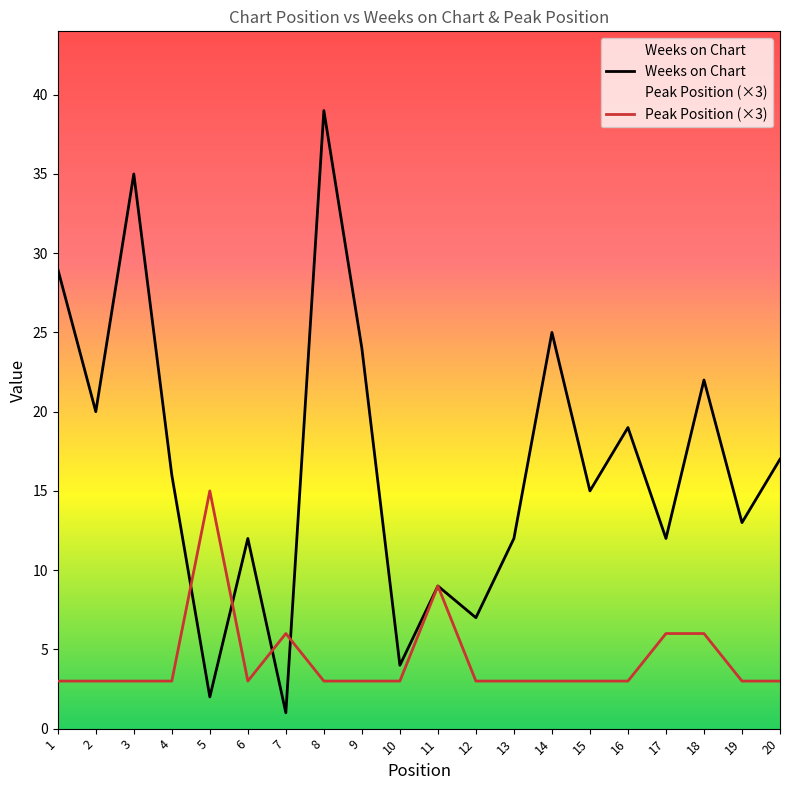

At which label is Weeks on Chart closest to 20?

2